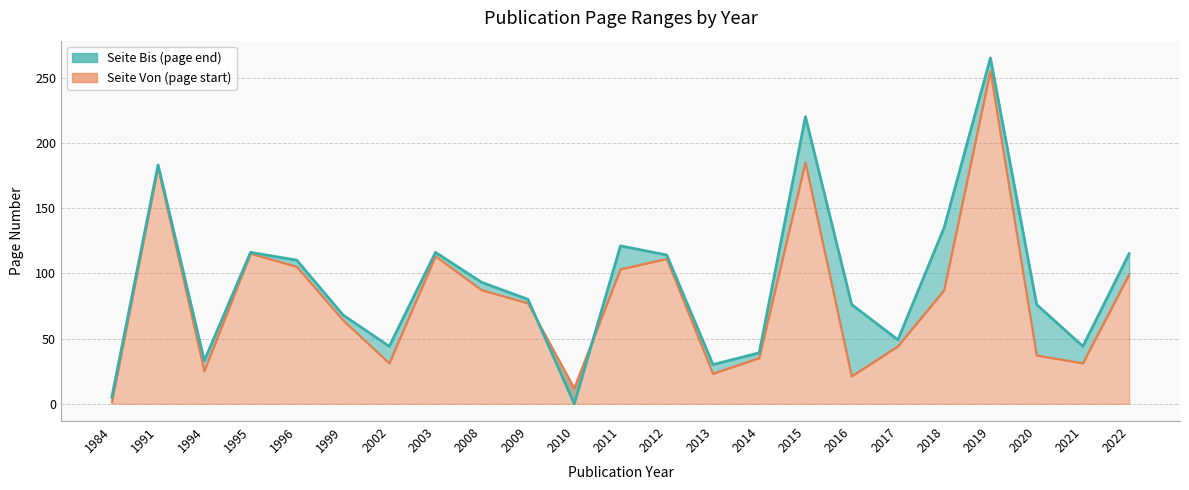

What is the minimum value for Seite Von?

1